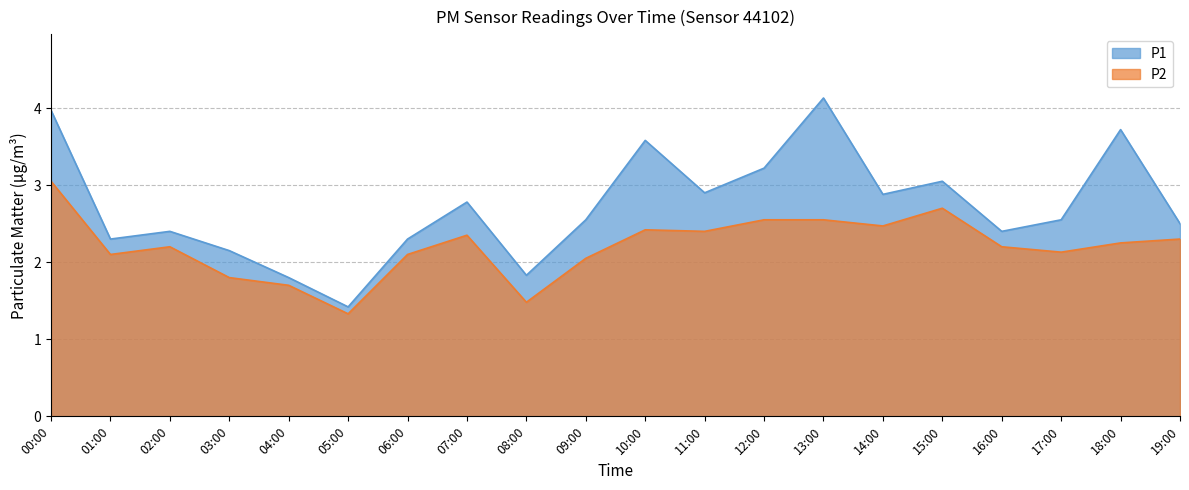

List the series in order of their overall mean, highest first.

P1, P2